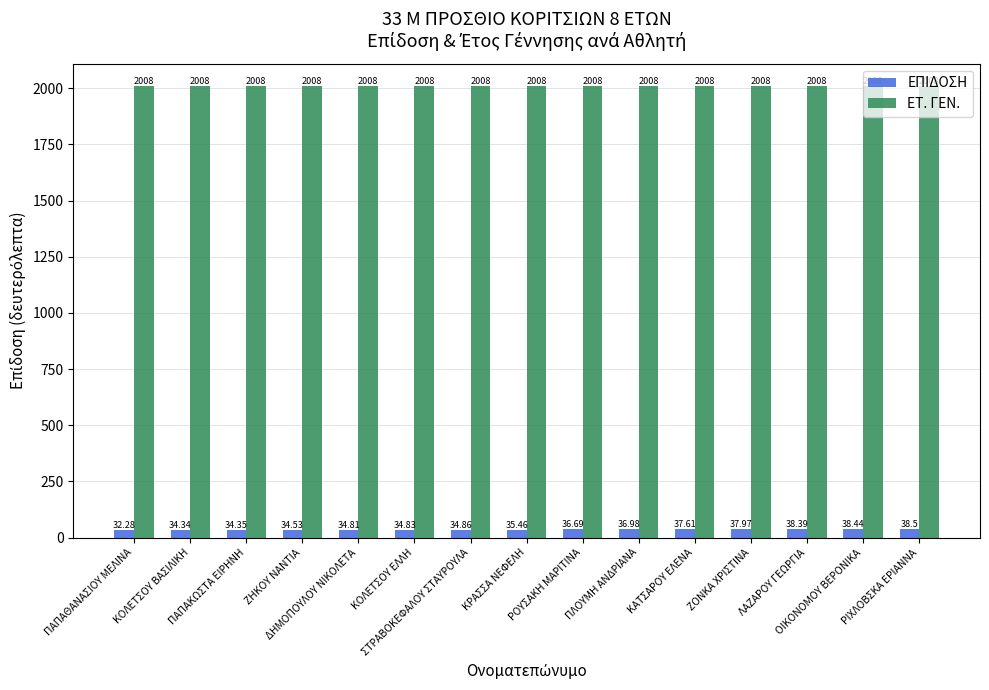

How many bars are there in total?

30